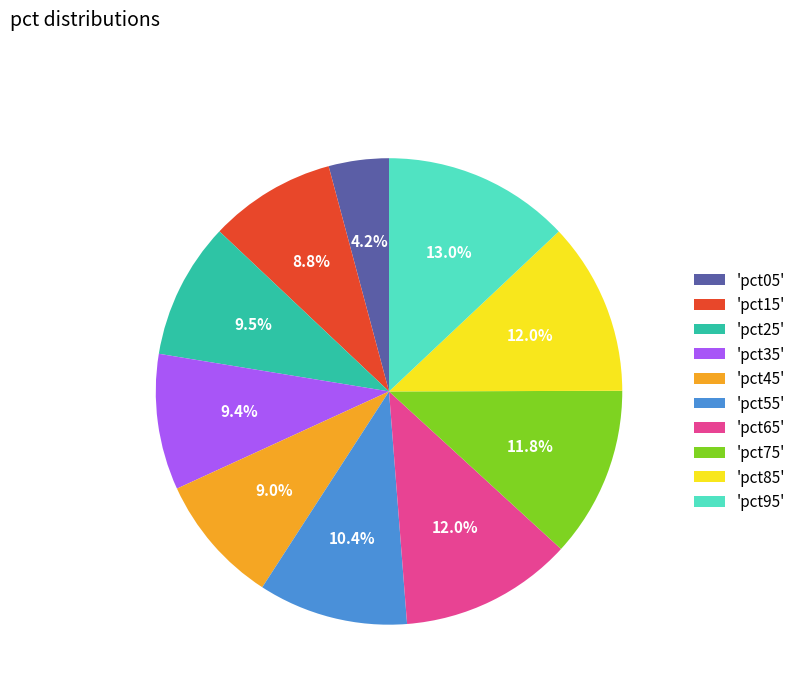

Does 'pct85' represent more than half of the total?

No